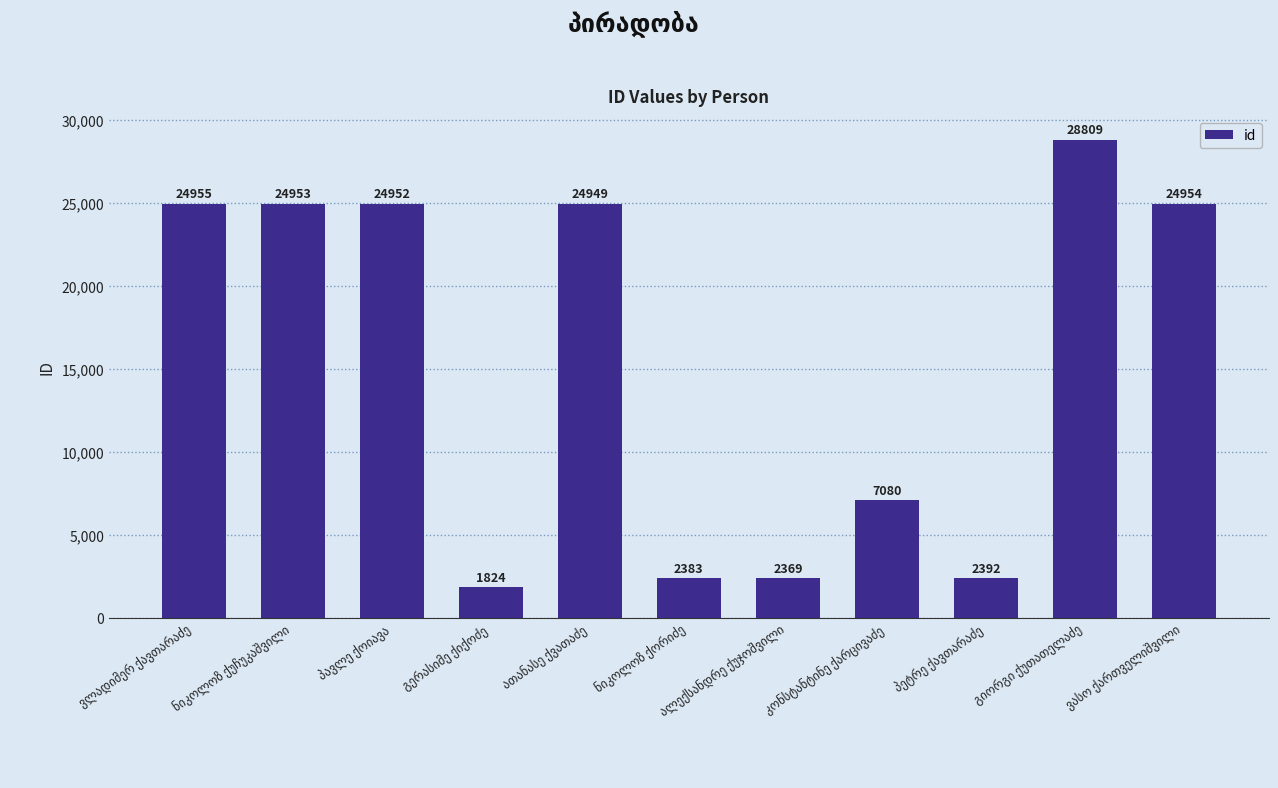

What is the value of the 8th bar from the left?

7080